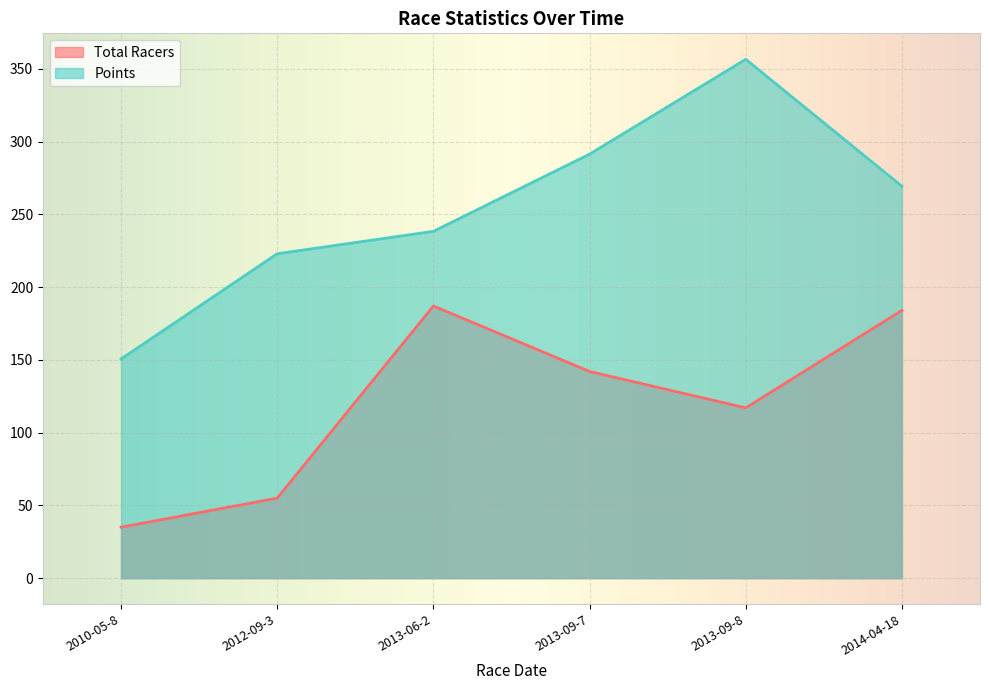

At which category is the sum across all series the highest?

2013-09-8